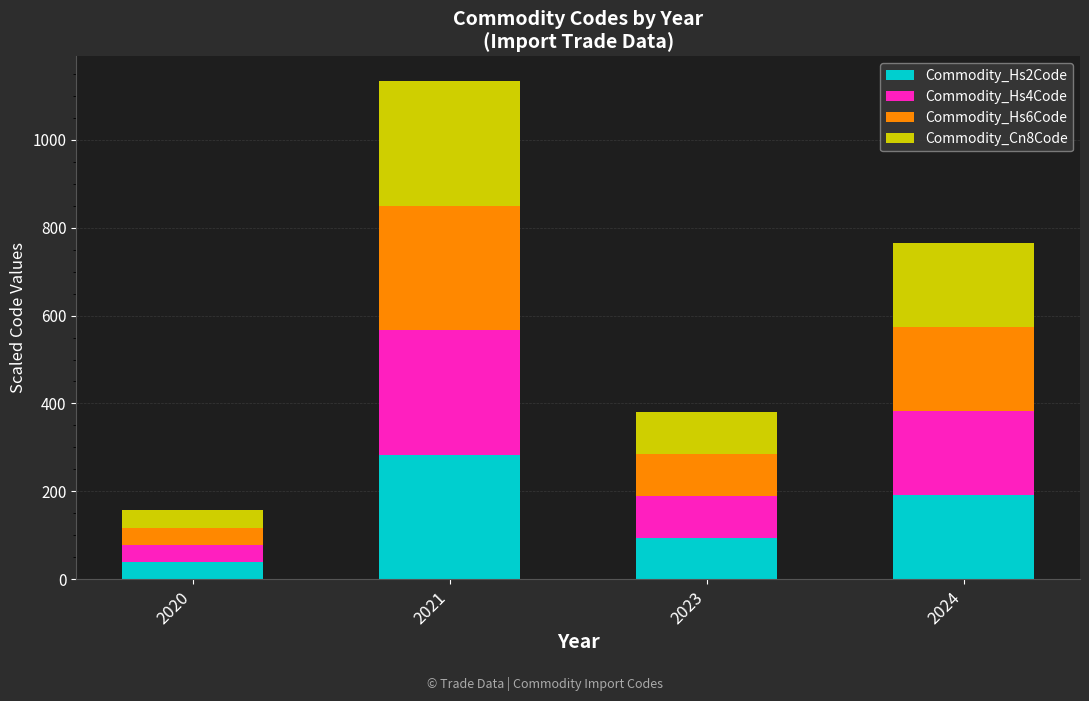

Reading left to right, what are the values for Commodity_Hs2Code?

2020=39.0	2021=283.0	2023=95.0	2024=191.0